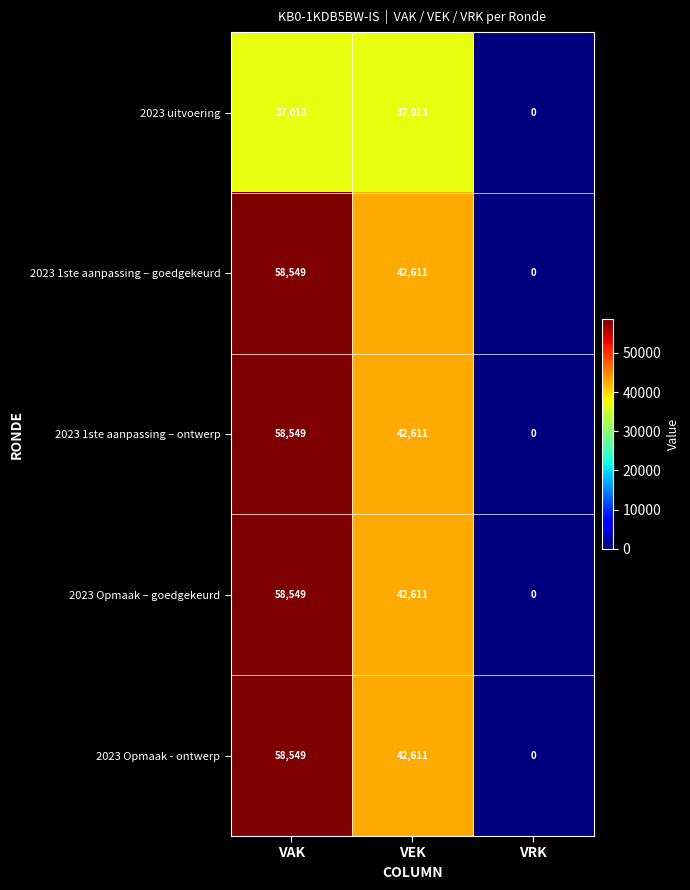

Reading right to left, extract all data points from this chart.

2023 uitvoering: 0	37013	37013
2023 1ste aanpassing – goedgekeurd: 0	42611	58549
2023 1ste aanpassing – ontwerp: 0	42611	58549
2023 Opmaak – goedgekeurd: 0	42611	58549
2023 Opmaak - ontwerp: 0	42611	58549